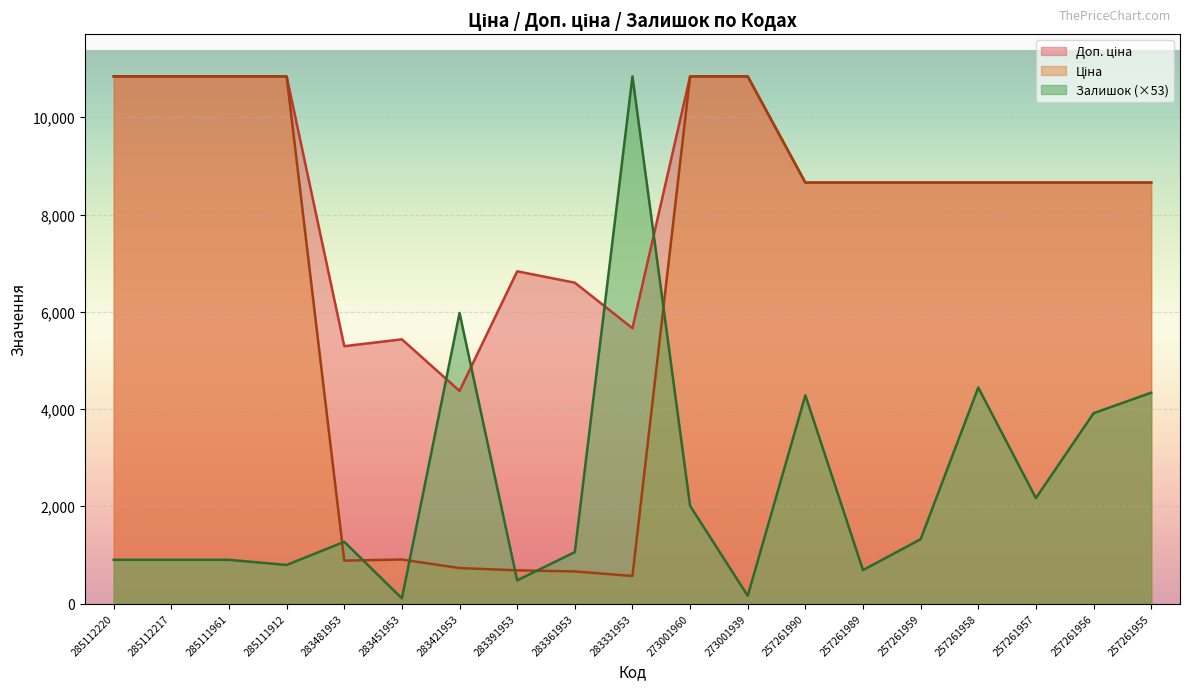

Is it true that Залишок equals 1057.6 at 283361953?

True